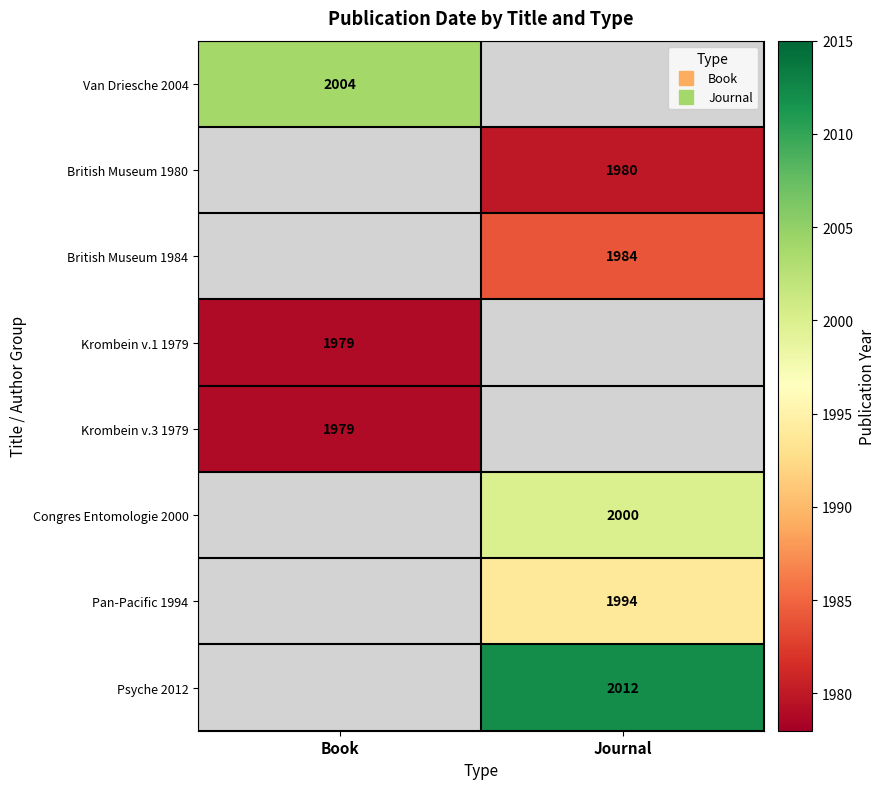

Is the value of Krombein v.3 1979 at Book greater than the value of Krombein v.1 1979 at Journal?

No